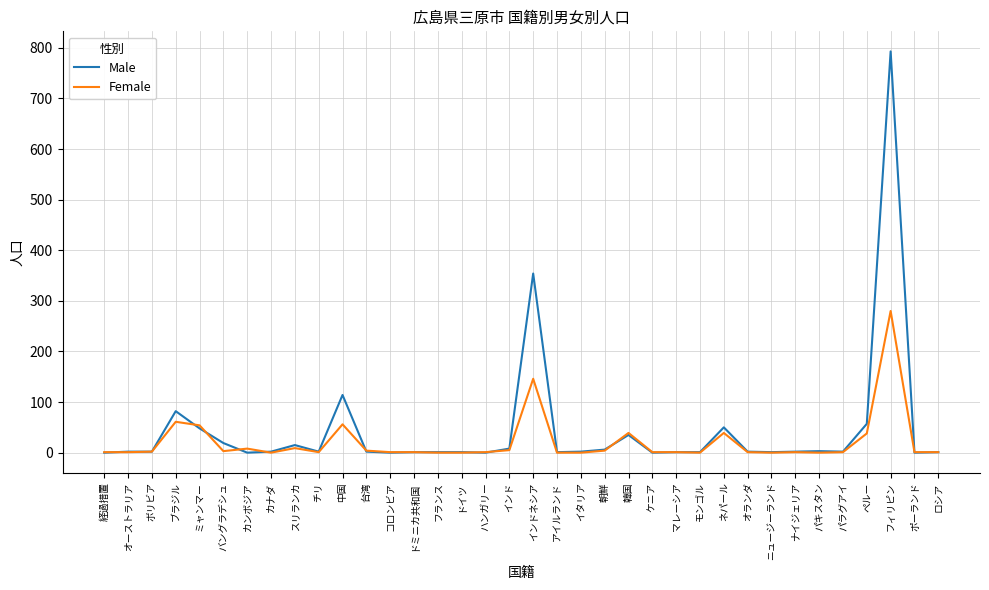

Where is Male nearest to the value 396?

インドネシア